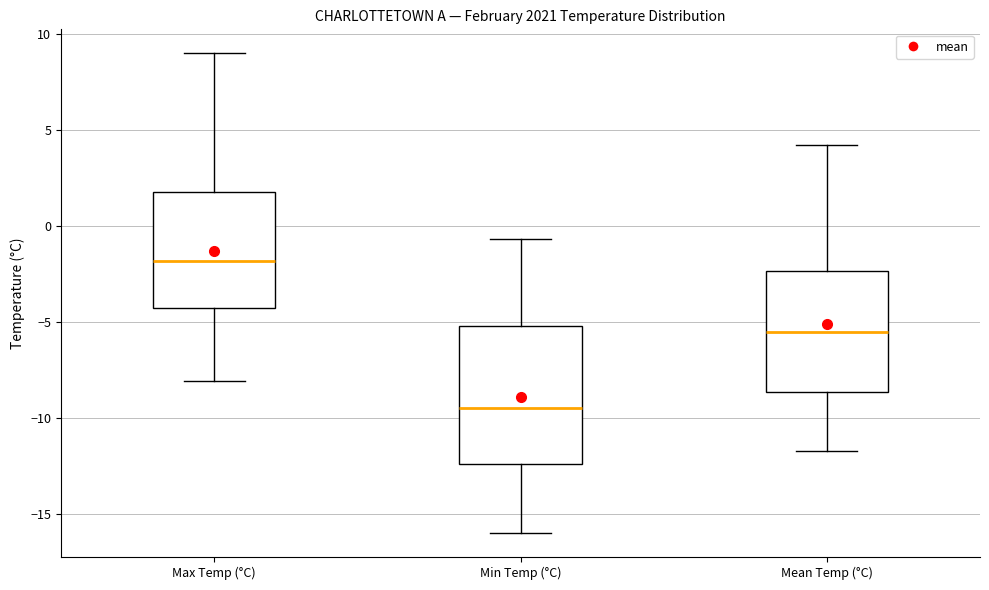

Reading left to right, transcribe this box plot: for each box, give where its median line is, the range the box spans, and where its two whiskers end, as read against the y-axis. The values are not printed on the chart, so give them approximately, as read against the axis.

Max Temp (°C): median -2.0, box -4.0 to 2.0, whiskers -8.0 to 9.0
Min Temp (°C): median -9.5, box -12.5 to -5.0, whiskers -16.0 to -0.5
Mean Temp (°C): median -5.5, box -8.5 to -2.5, whiskers -11.5 to 4.0